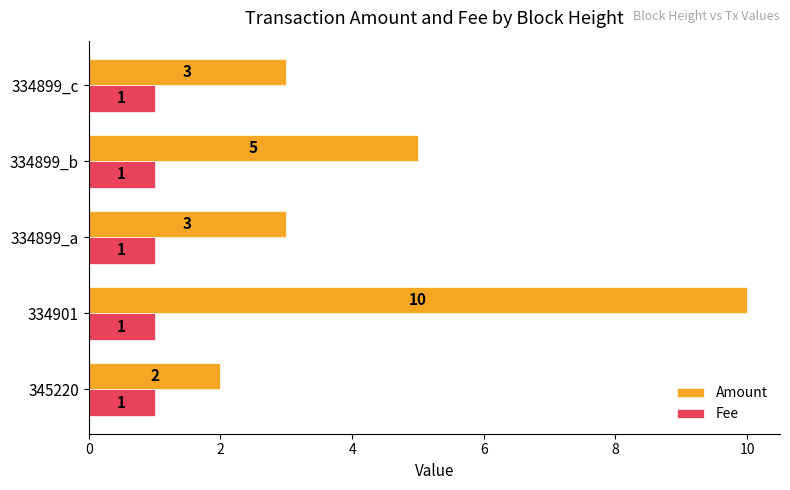

At which category is the sum across all series the highest?

334901